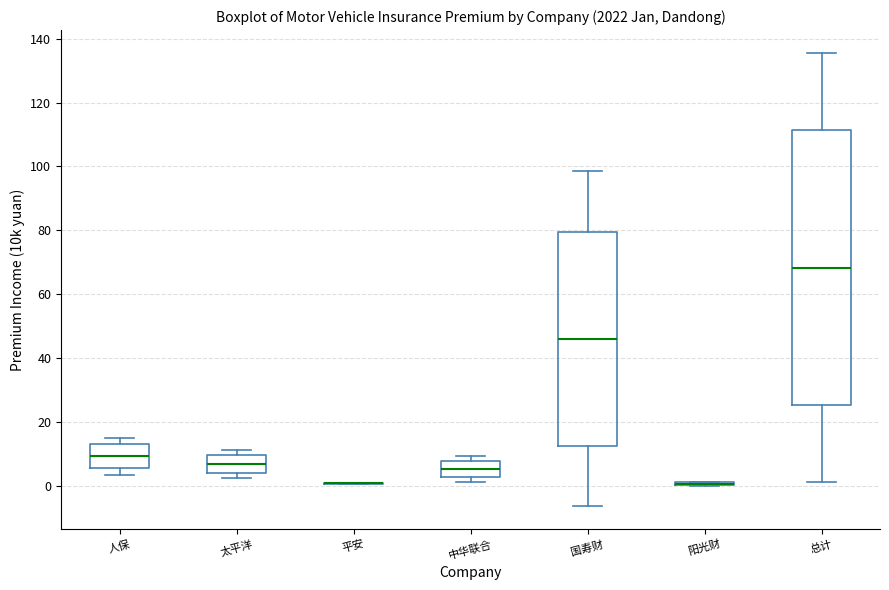

Where is the lower edge of the box for 太平洋 on the y-axis? The values are not printed on the chart, so give them approximately, as read against the axis.

4